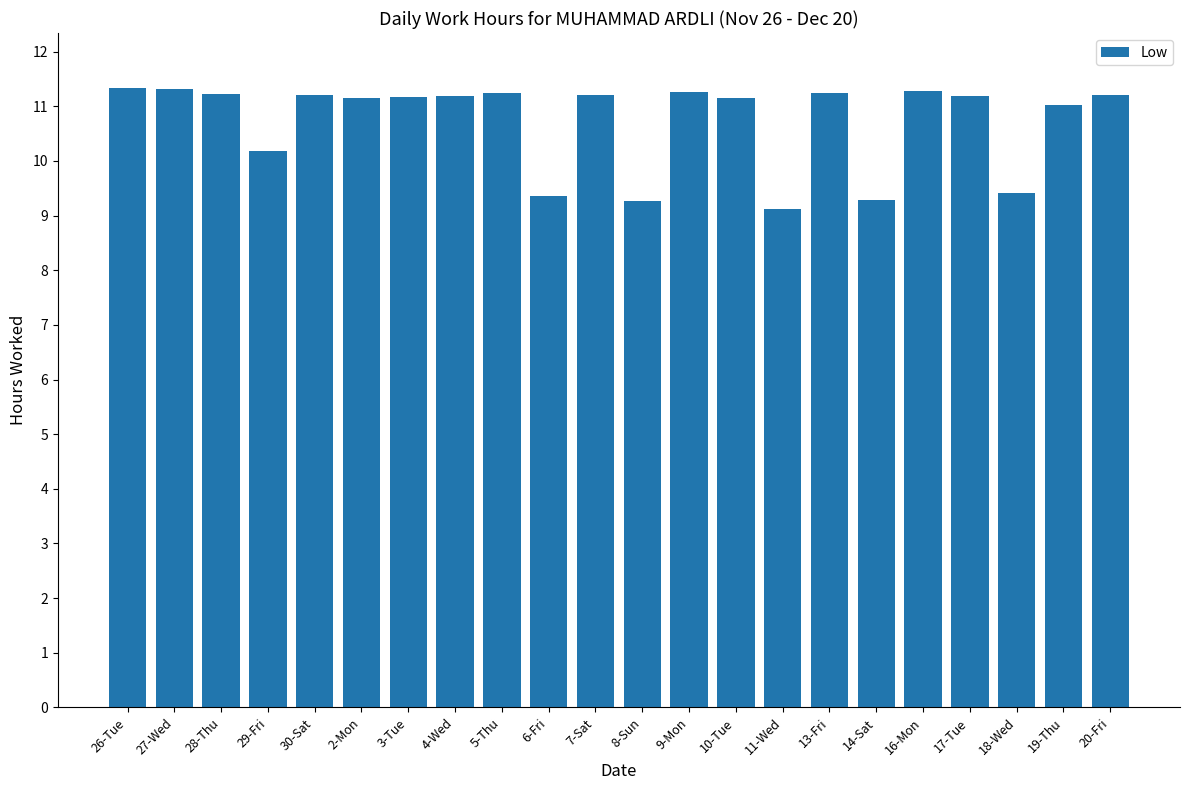

What is the difference between the second highest and minimum values?

2.2